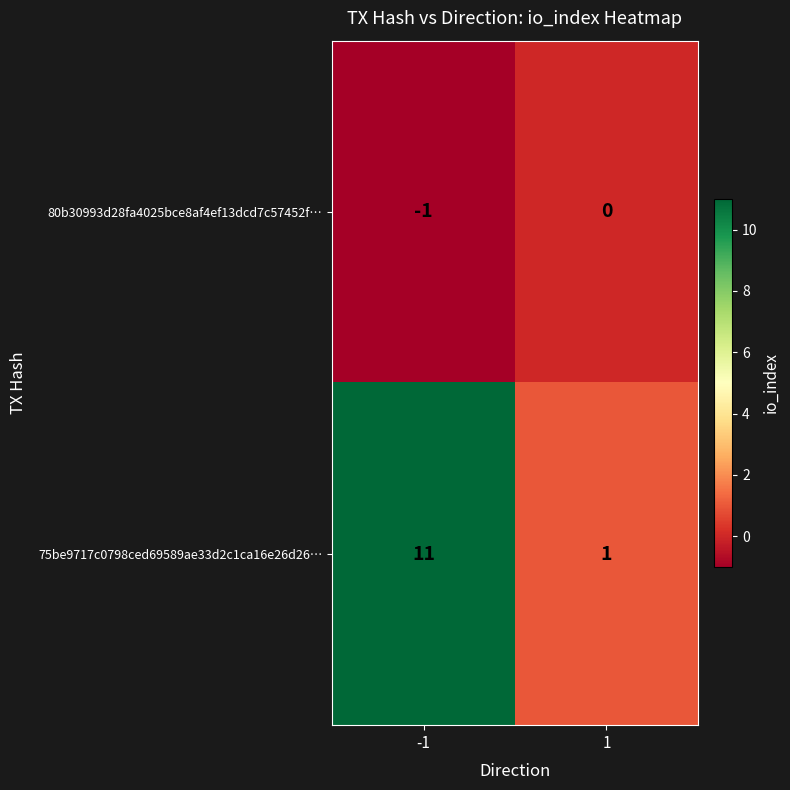

The 75be9717c0798ced69589ae33d2c1ca16e26d26… series shows 11 at -1. True or false?

True